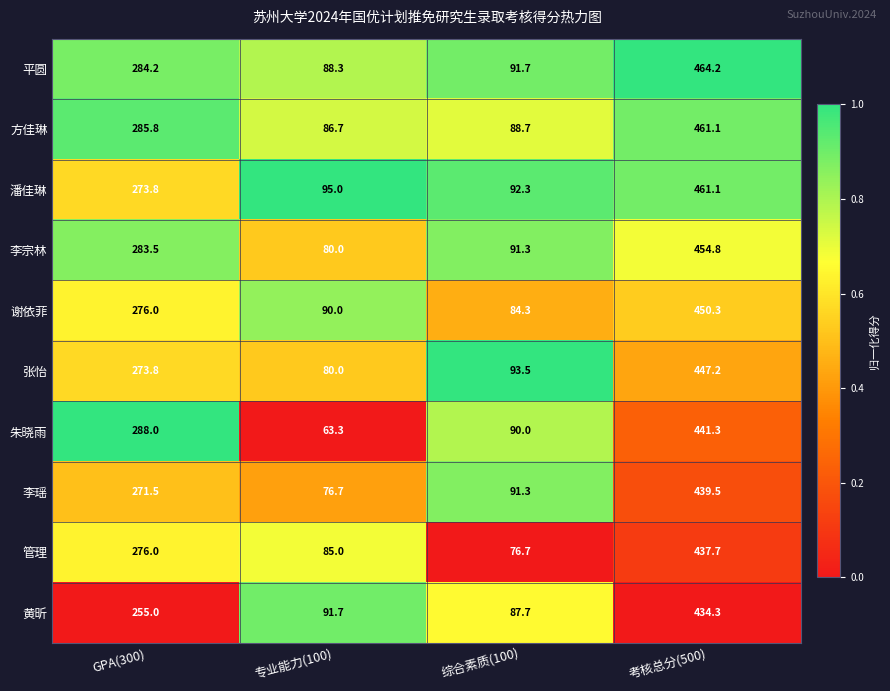

What is the sum of all 李瑶 values?

879.0